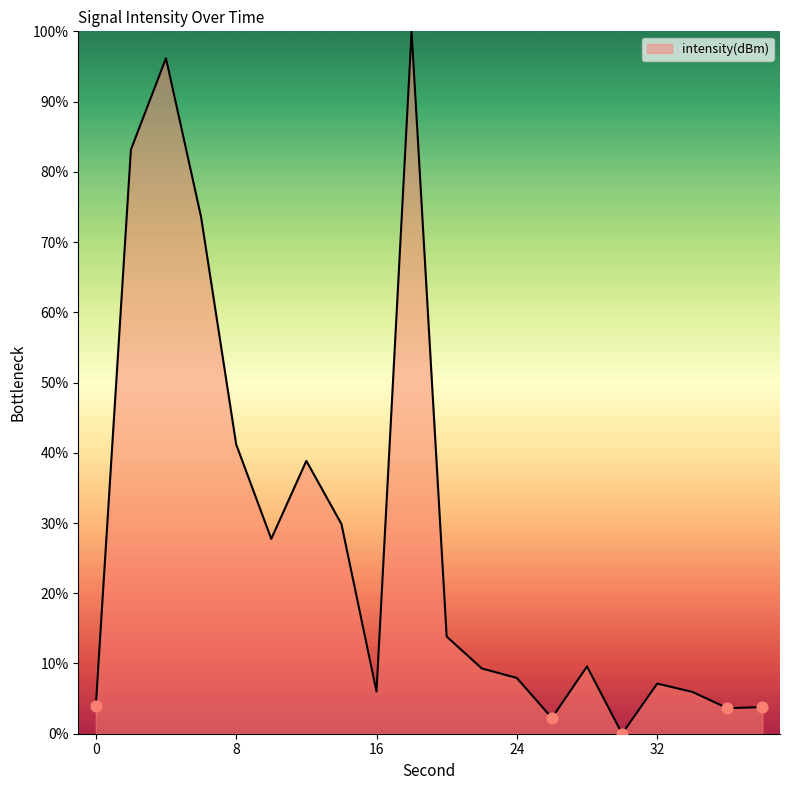

What is the maximum value shown in the chart?

100.0